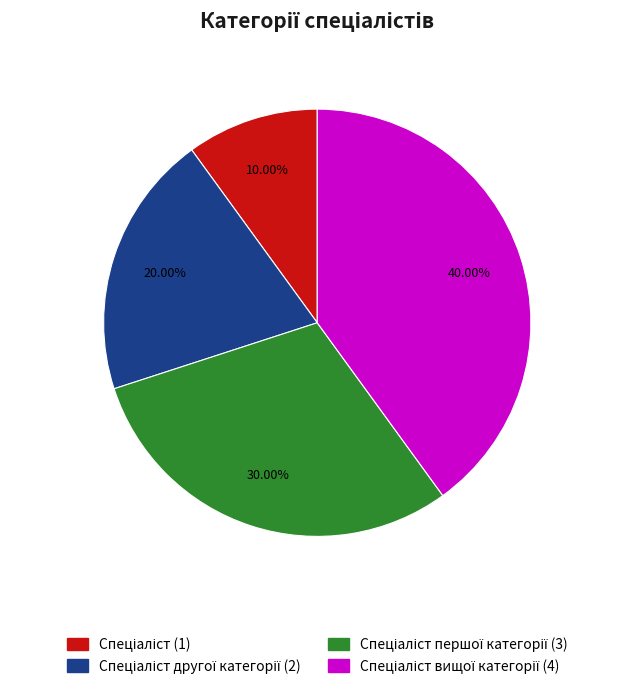

How many segments does this pie chart have?

4